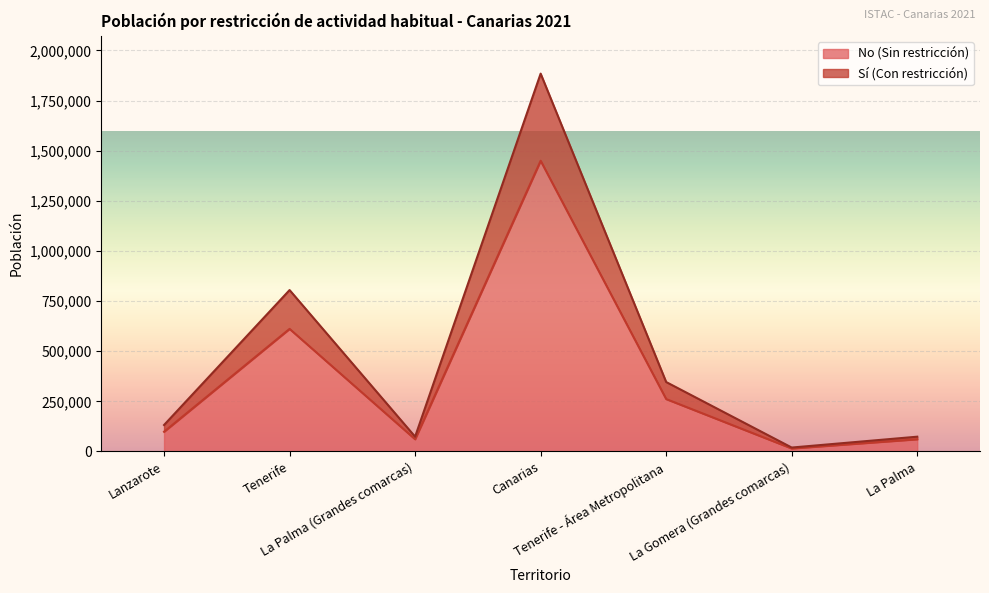

List the series in order of their peak value, highest first.

Sí (Con restricción), No (Sin restricción)